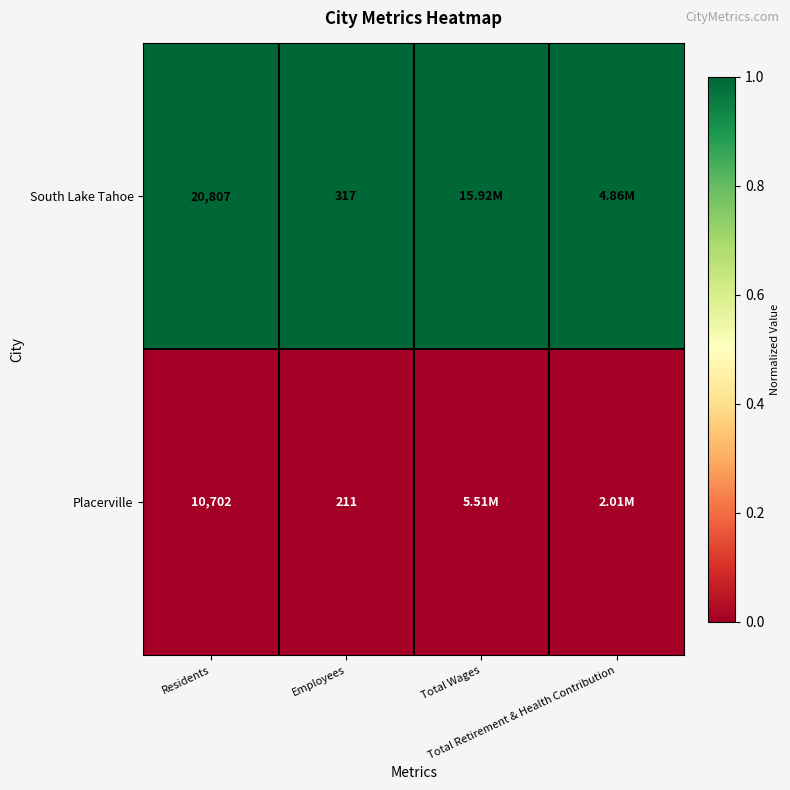

Read the South Lake Tahoe value at Total Wages.

1